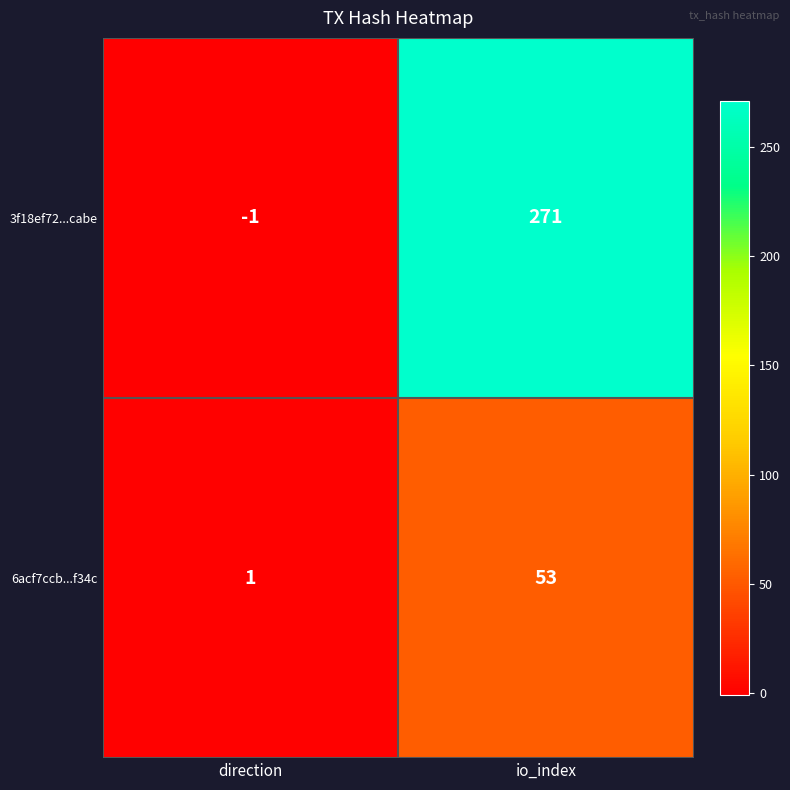

Which series has the largest total across all categories?

3f18ef72...cabe